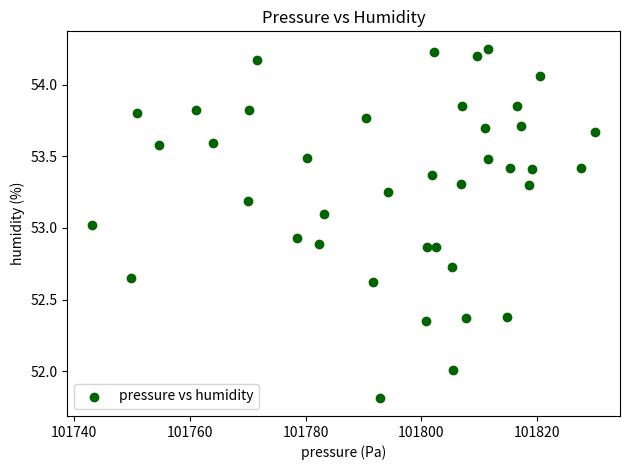

What is the range of X values (max minus min)?

86.8